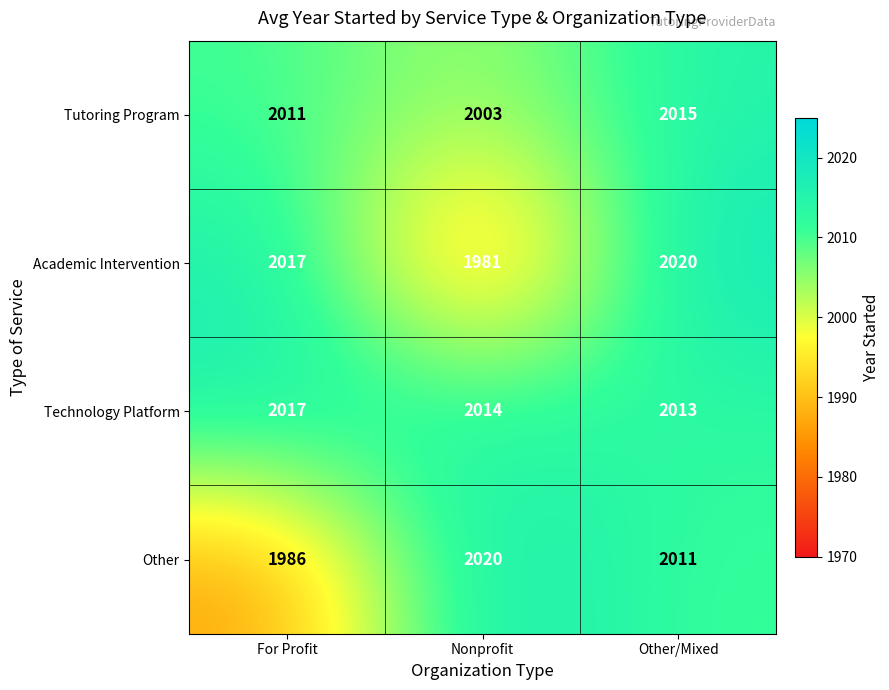

Which series changed the most between For Profit and Nonprofit?

Academic Intervention